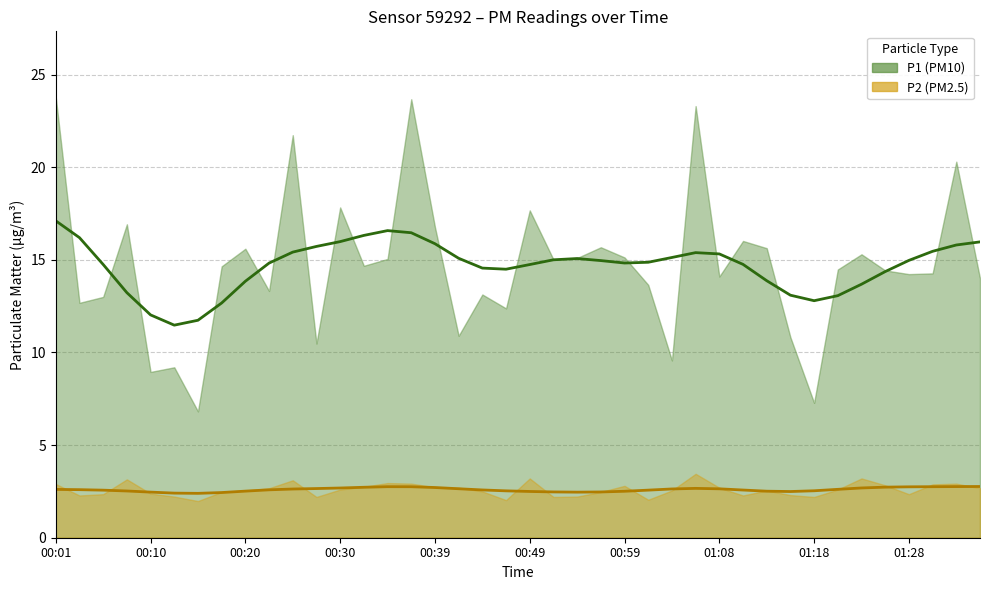

How many data points in P1 are less than 14?

14